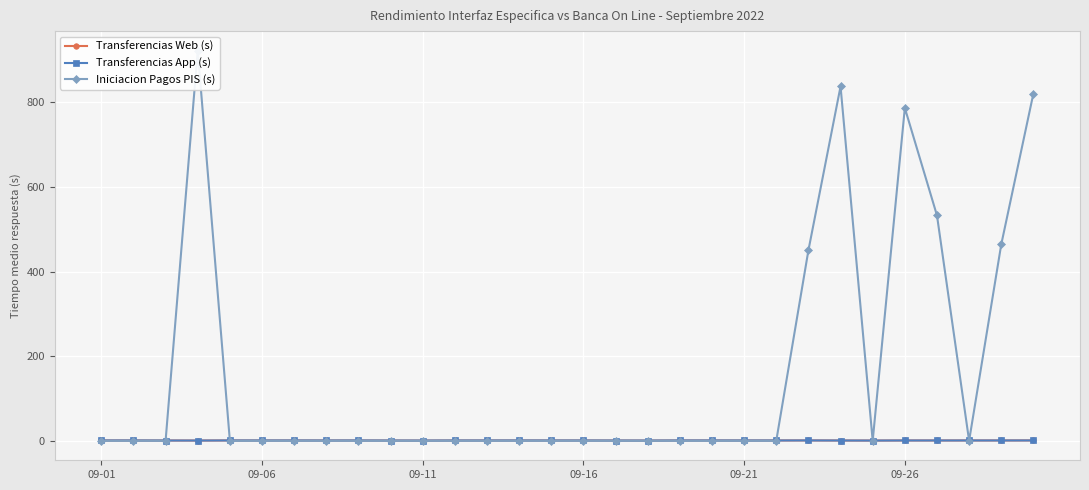

What is the difference between the highest and lowest values at 09-01?

0.7